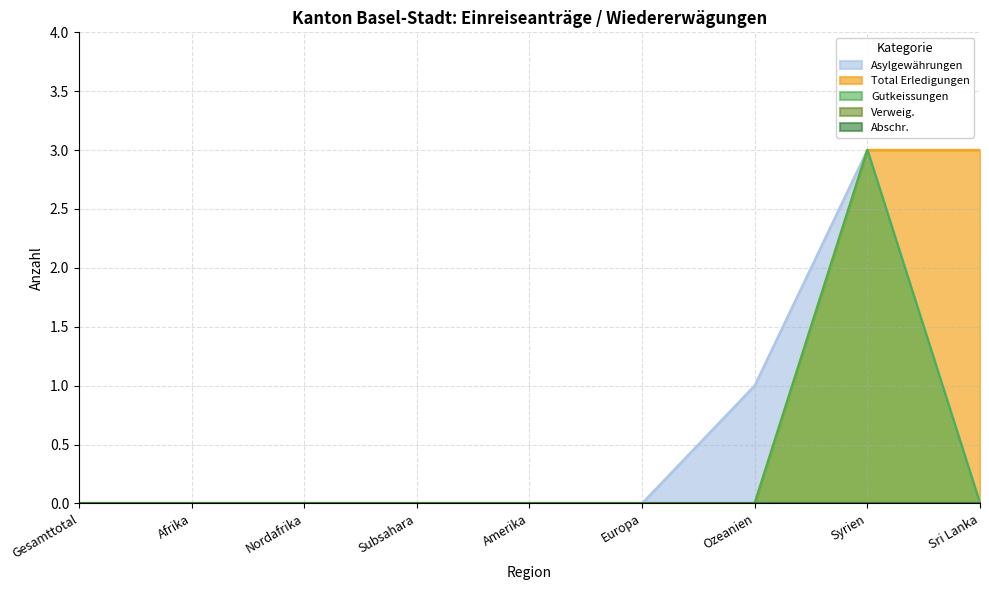

Which series has the widest spread of values?

Asylgewährungen